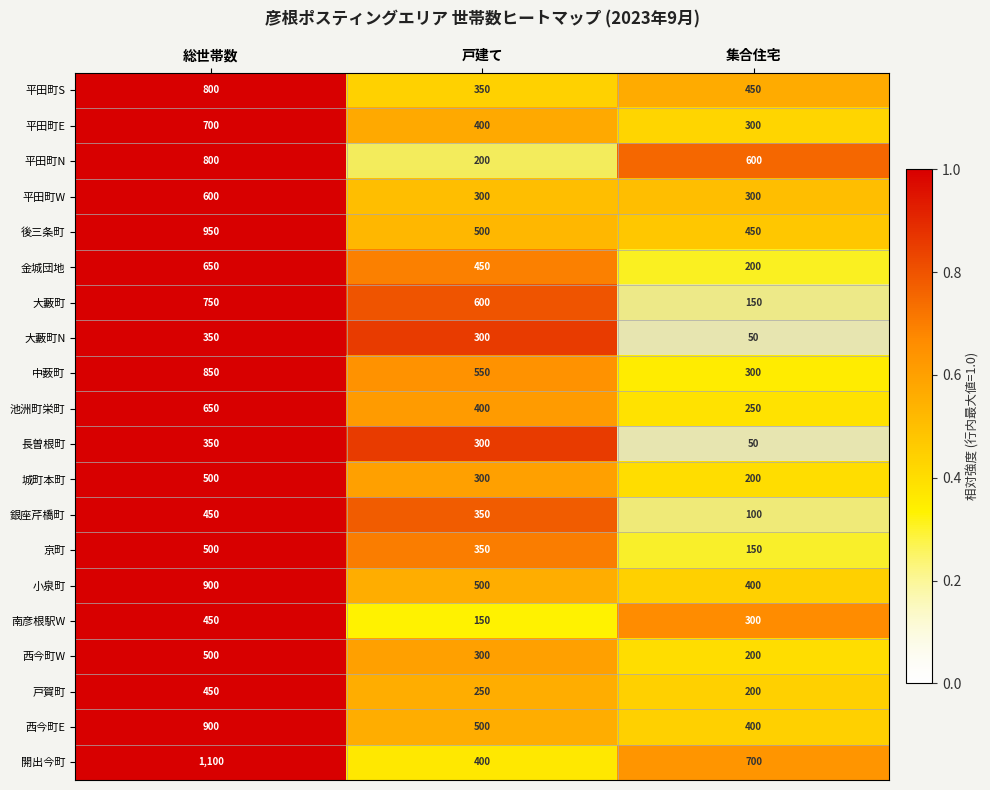

Rank the categories by 南彦根駅W value from lowest to highest.

戸建て, 集合住宅, 総世帯数